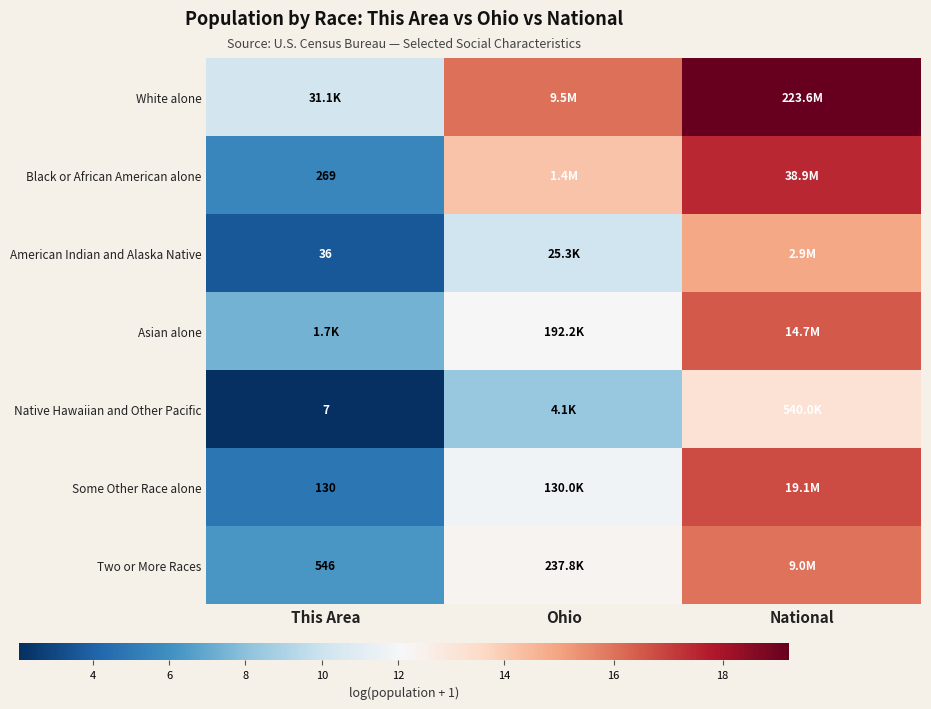

At how many categories does at least one series exceed 13?

2